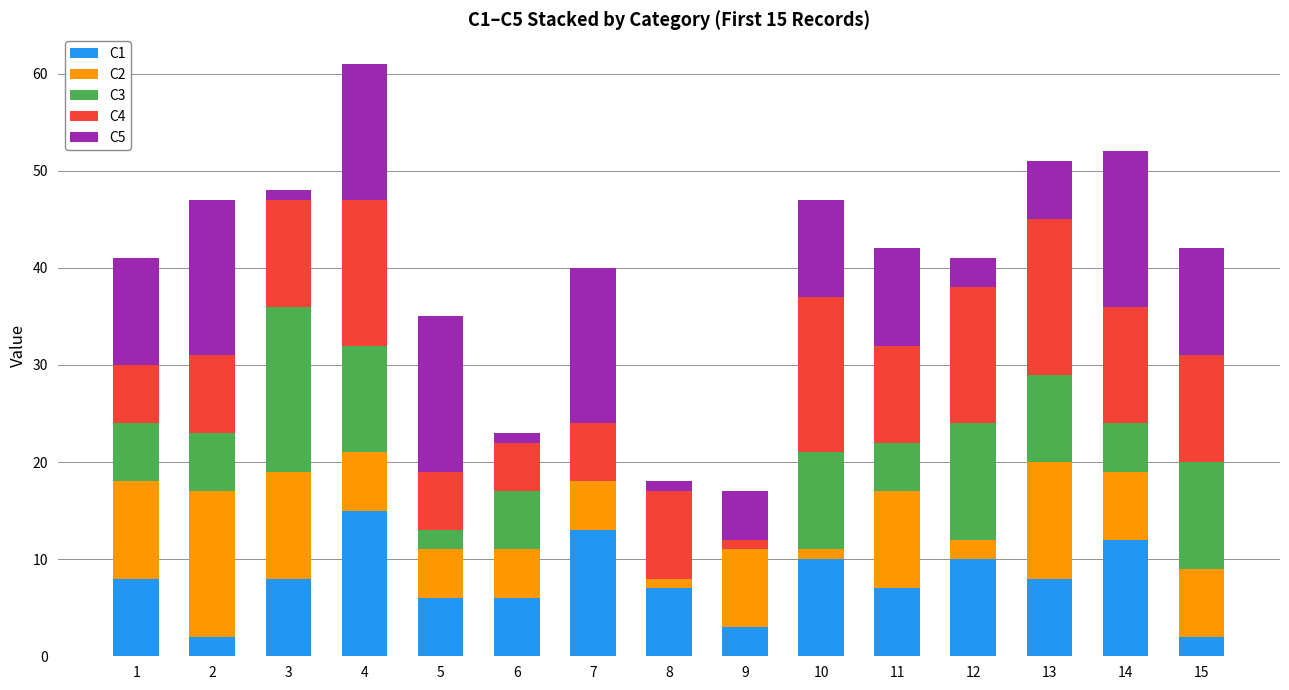

At which category is the sum across all series the highest?

4